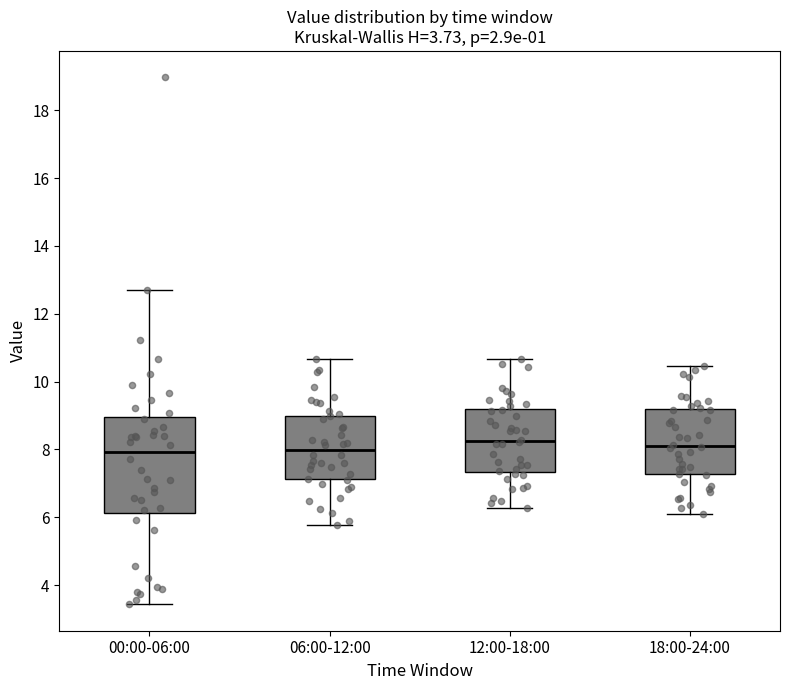

Comparing the boxes themselves (not the whiskers), which one is the tallest?

00:00-06:00